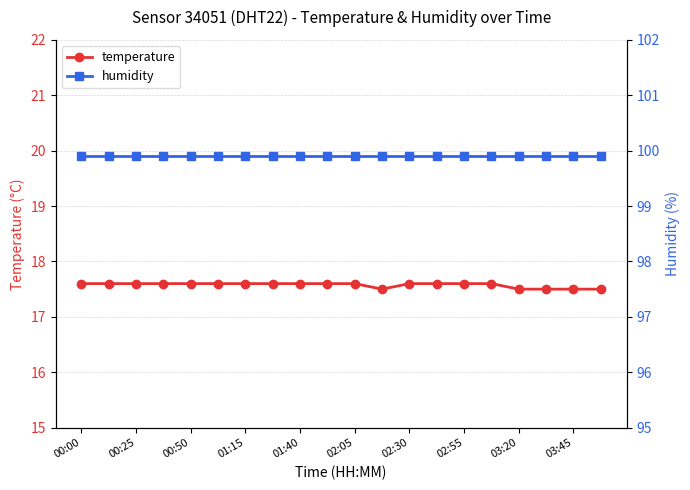

True or false: temperature has a value of 26.3 at 02:30.

False